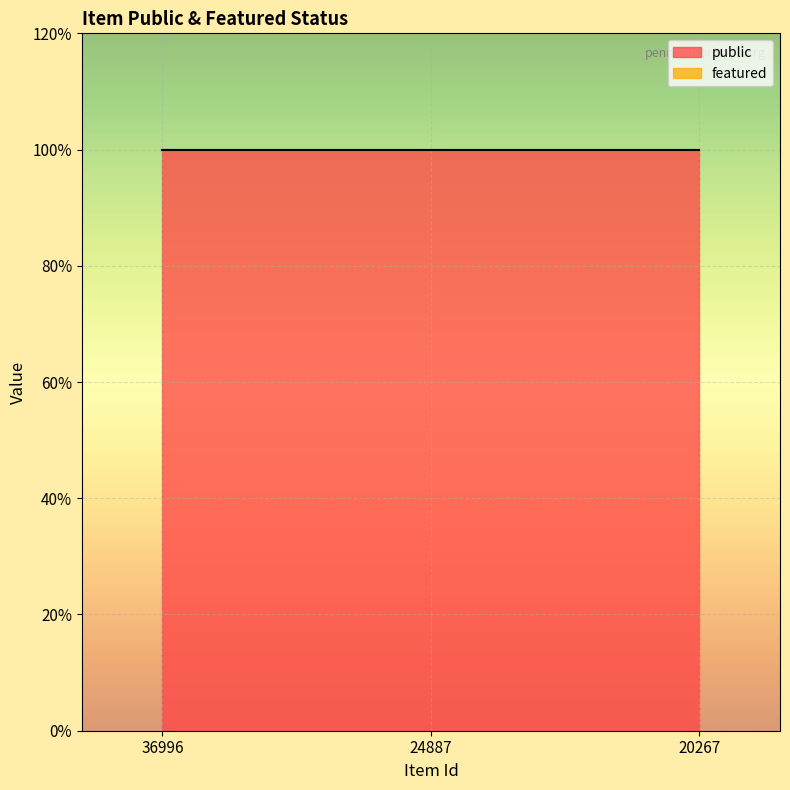

Between 24887 and 20267, which series saw the biggest shift?

public